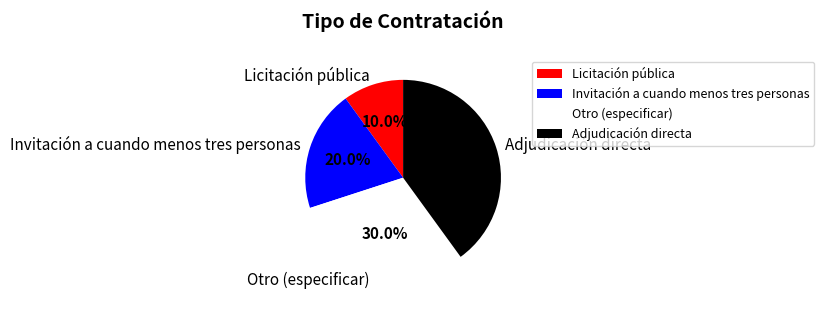

How many segments does this pie chart have?

4